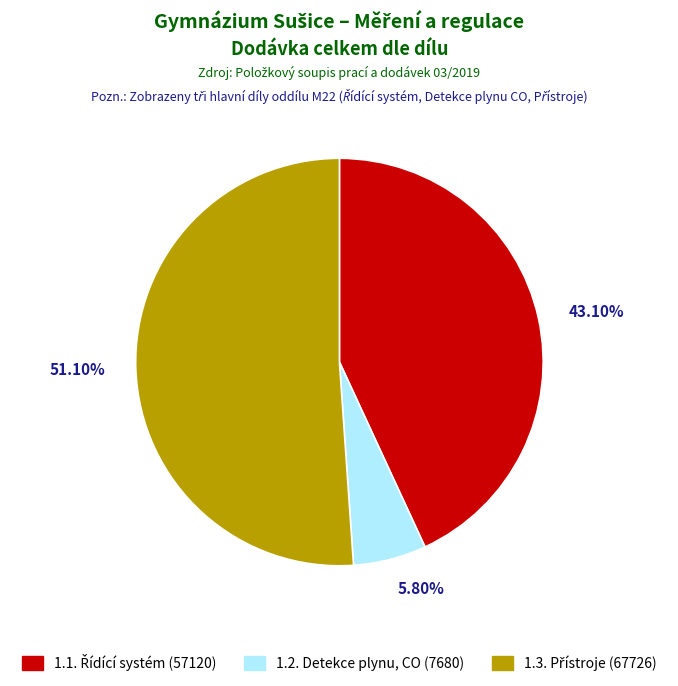

Is there any slice that represents more than half of the pie?

Yes